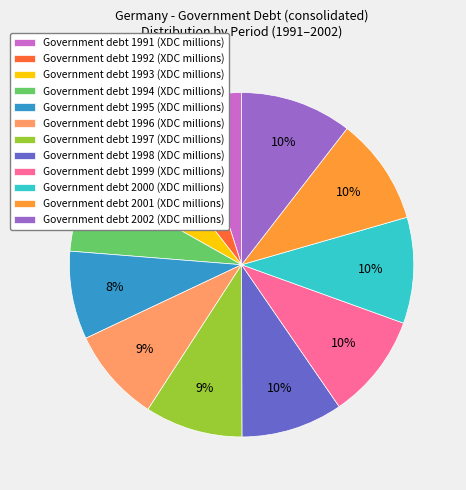

Is it true that Government debt 1996 (XDC millions) is 9% of the pie?

True